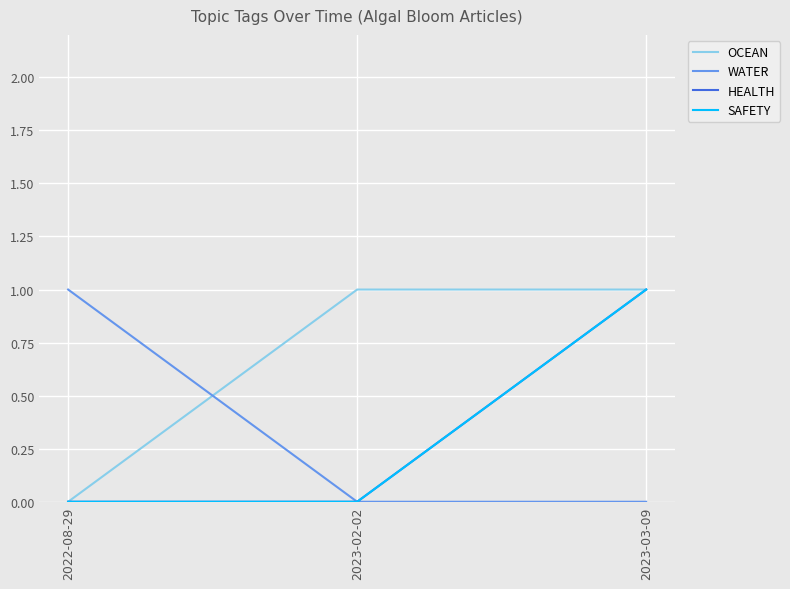

What is the label of the 1st point from the right?

2023-03-09